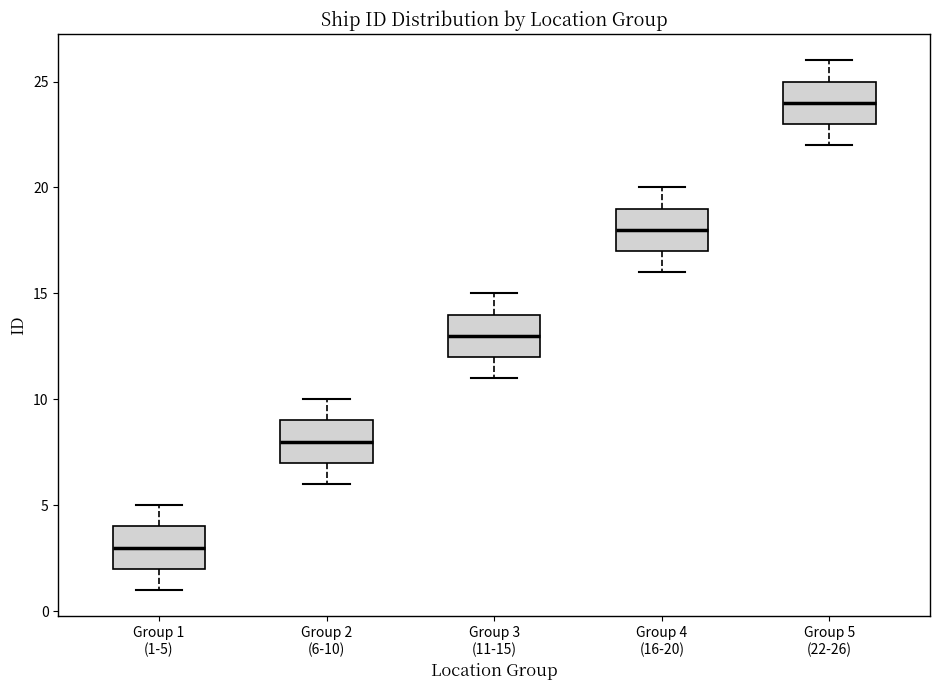

Reading left to right, transcribe this box plot: for each box, give where its median line is, the range the box spans, and where its two whiskers end, as read against the y-axis. The values are not printed on the chart, so give them approximately, as read against the axis.

Group 1 (1-5): median 3, box 2 to 4, whiskers 1 to 5
Group 2 (6-10): median 8, box 7 to 9, whiskers 6 to 10
Group 3 (11-15): median 13, box 12 to 14, whiskers 11 to 15
Group 4 (16-20): median 18, box 17 to 19, whiskers 16 to 20
Group 5 (22-26): median 24, box 23 to 25, whiskers 22 to 26